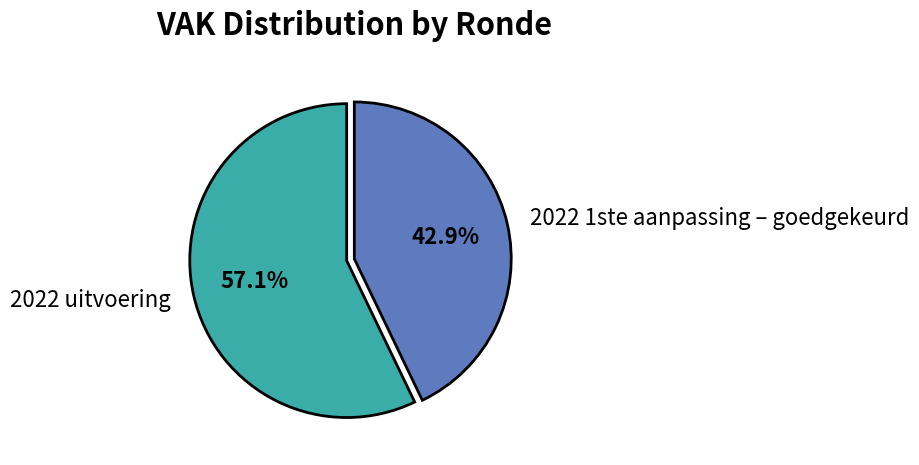

To the nearest percent, what is the combined percentage of 2022 1ste aanpassing – goedgekeurd and 2022 uitvoering?

100%